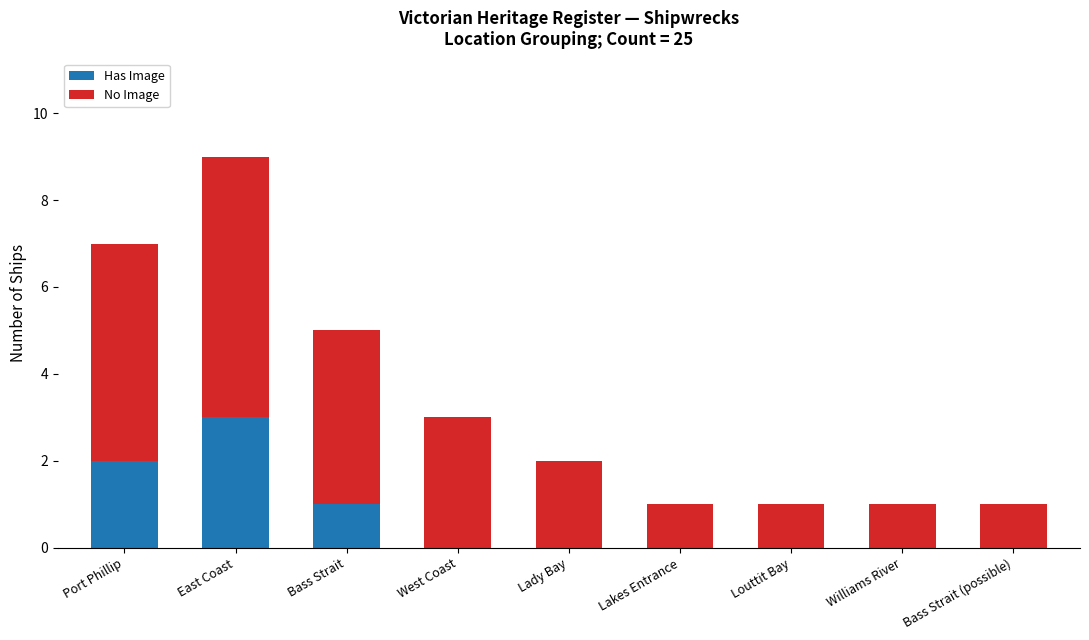

What are all the series names shown in the legend?

Has Image, No Image